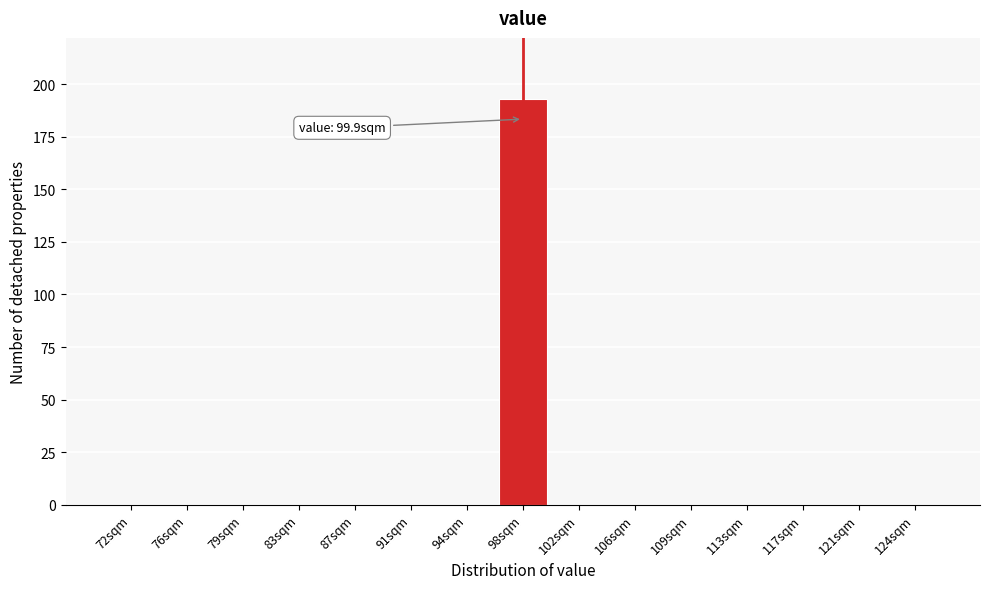

Reading right to left, what are all the values shown in this chart?

124sqm=0	121sqm=0	117sqm=0	113sqm=0	109sqm=0	106sqm=0	102sqm=0	98sqm=193	94sqm=0	91sqm=0	87sqm=0	83sqm=0	79sqm=0	76sqm=0	72sqm=0